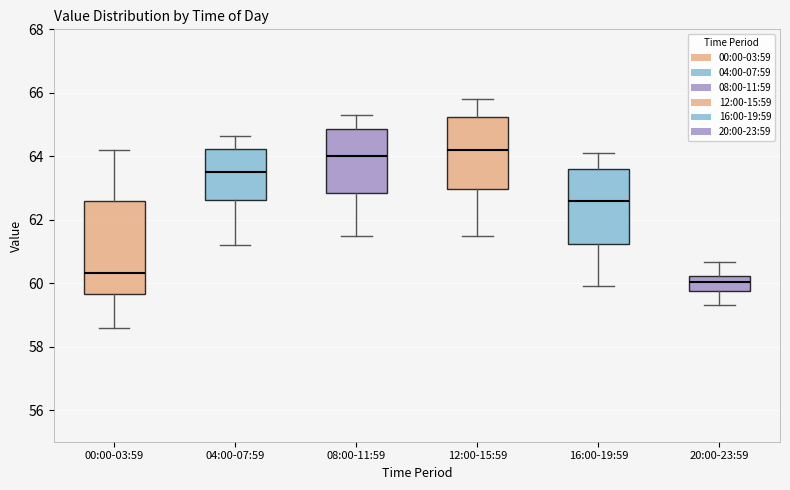

Where does the median line of the box for 12:00-15:59 sit on the y-axis? The values are not printed on the chart, so give them approximately, as read against the axis.

64.2